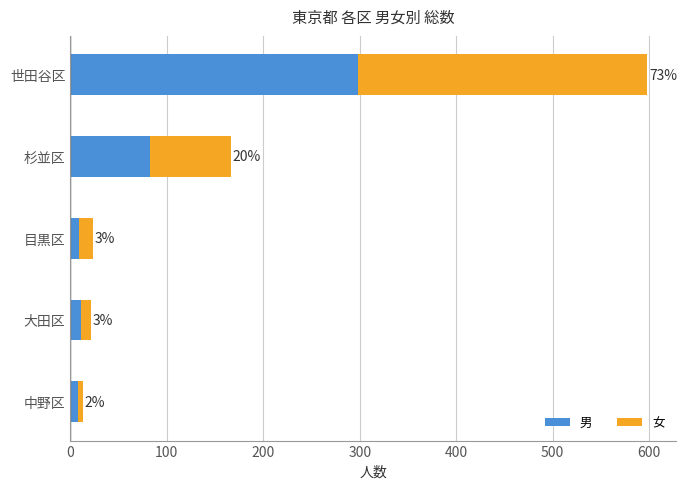

What are all the series names shown in the legend?

男, 女